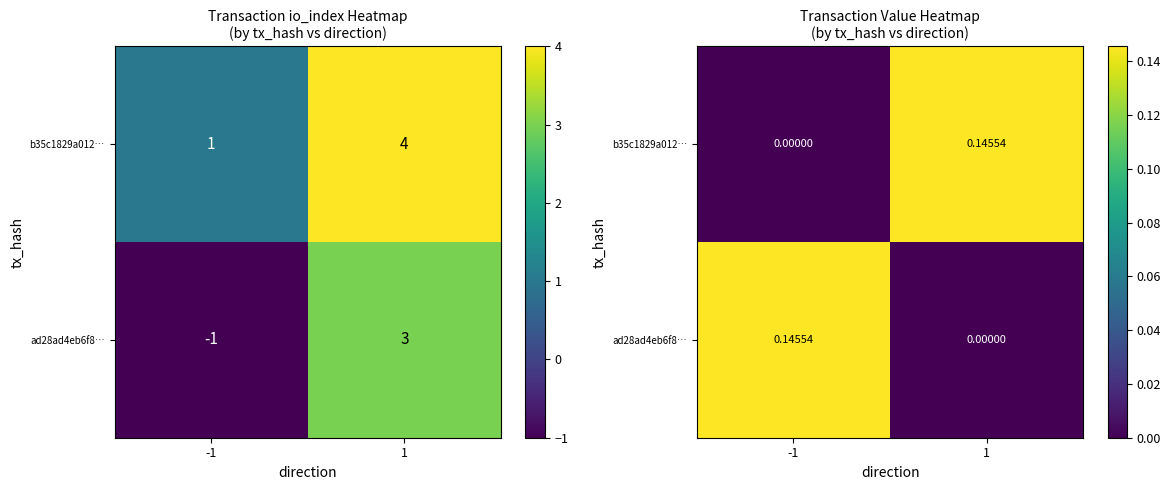

The value of b35c1829a012… at 1 is 0.1. True or false?

True